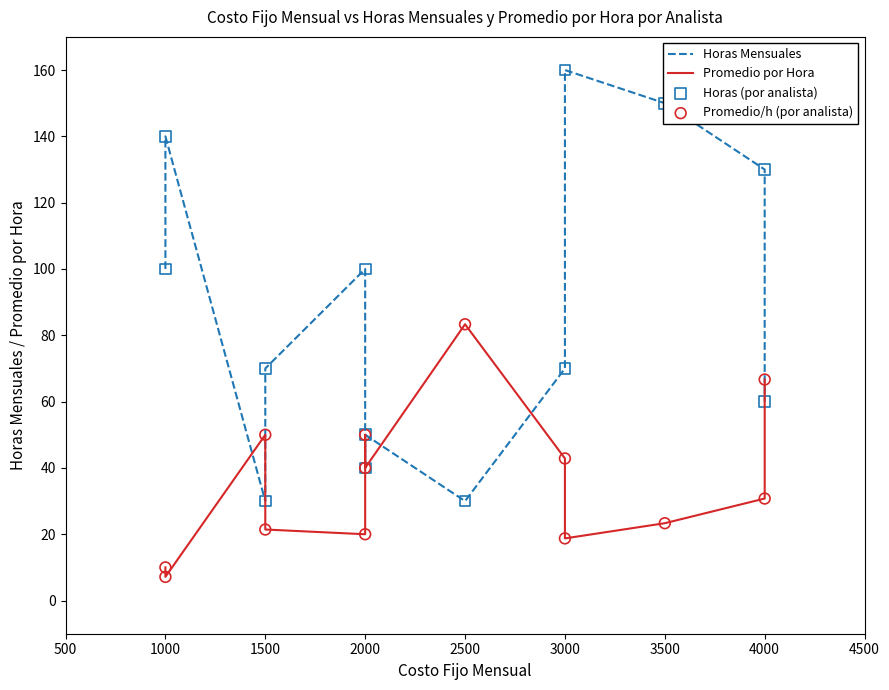

Which series has the widest spread of Y values?

Horas Mensuales